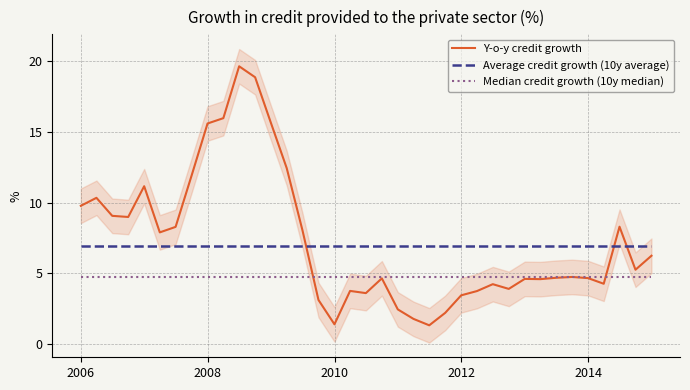

How many intersections are there between Y-o-y credit growth and Average credit growth (10y average)?

3